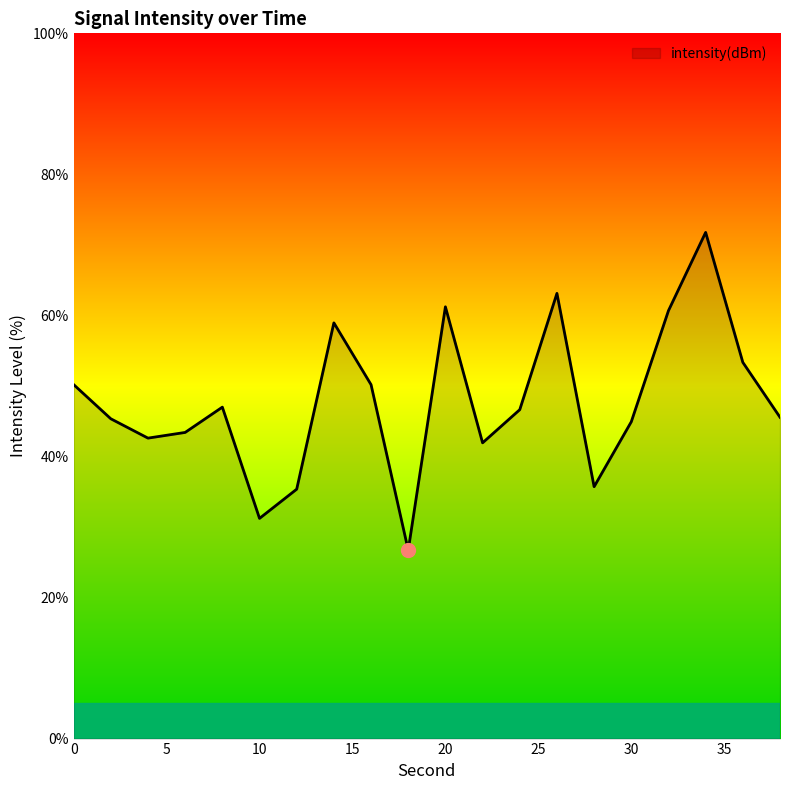

What is the minimum value shown in the chart?

26.7